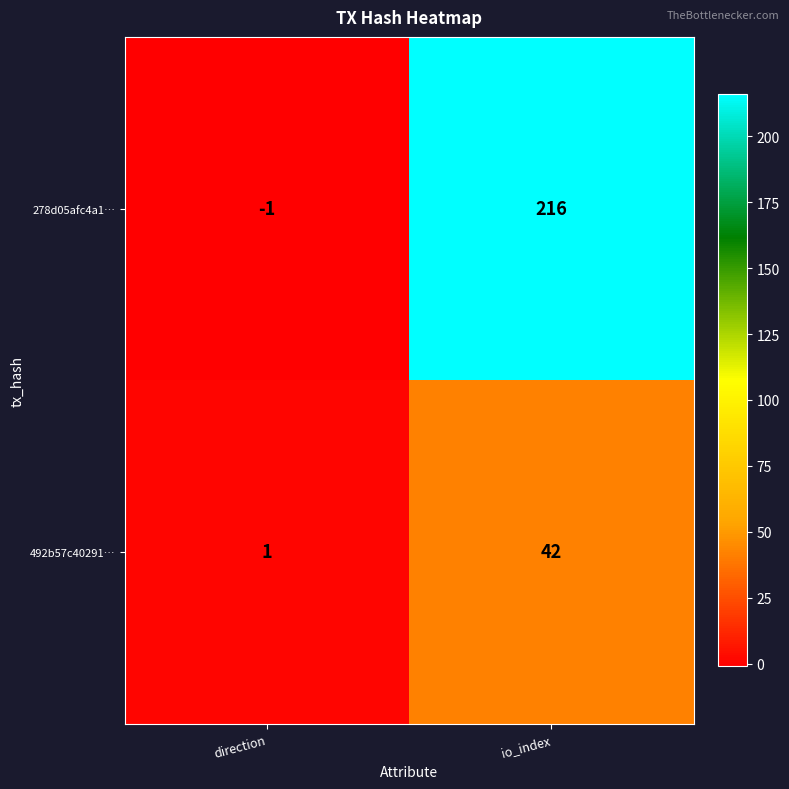

Between direction and io_index, which series saw the biggest shift?

278d05afc4a1…